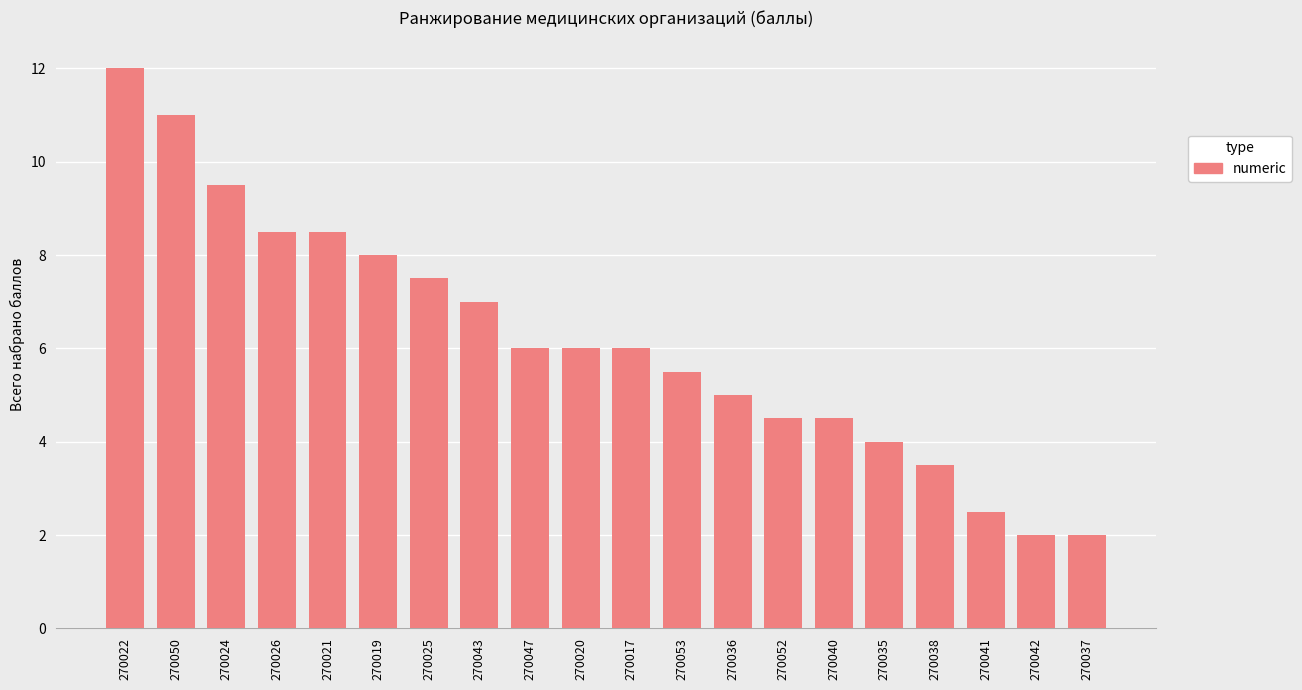

What is the difference between the values at 270024 and 270022?

2.5